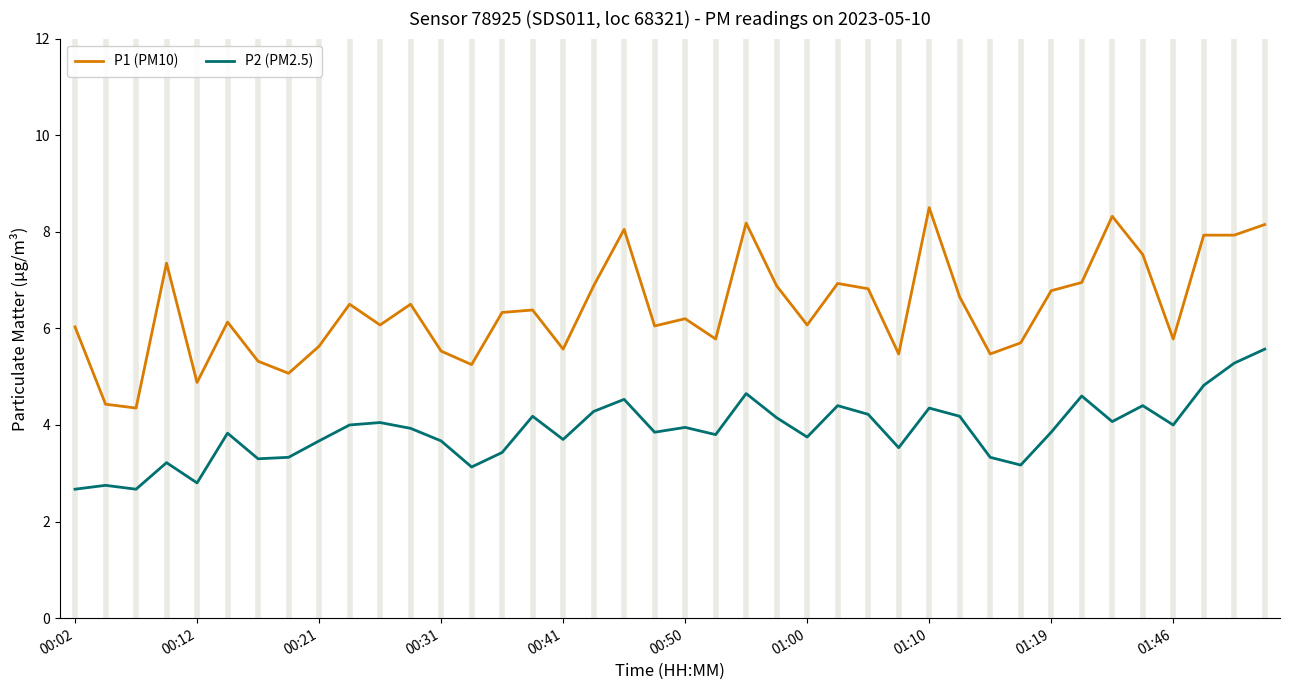

True or false: P1 (PM10) and P2 (PM2.5) cross at least once.

False